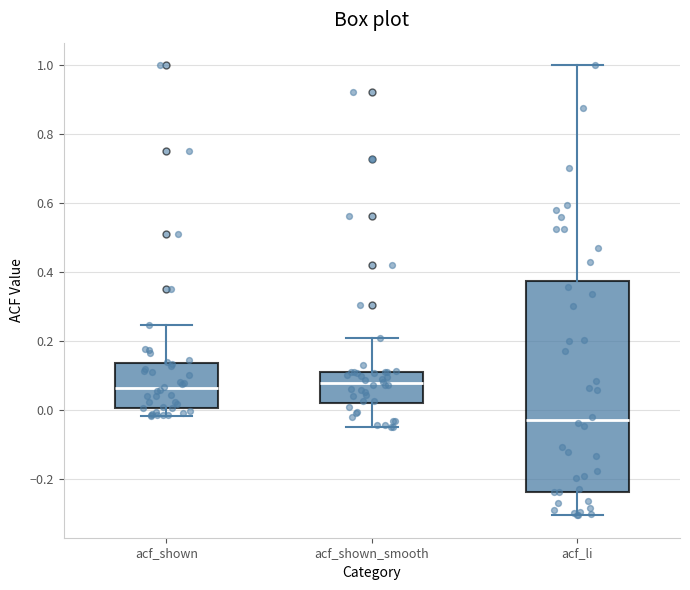

Reading left to right, read every box against the y-axis: the position of its median line, the range the box covers, and the ends of its whiskers. The values are not printed on the chart, so give them approximately, as read against the axis.

acf_shown: median 0.06, box 0.00 to 0.14, whiskers -0.02 to 0.24
acf_shown_smooth: median 0.08, box 0.02 to 0.12, whiskers -0.04 to 0.20
acf_li: median -0.02, box -0.24 to 0.38, whiskers -0.30 to 1.00